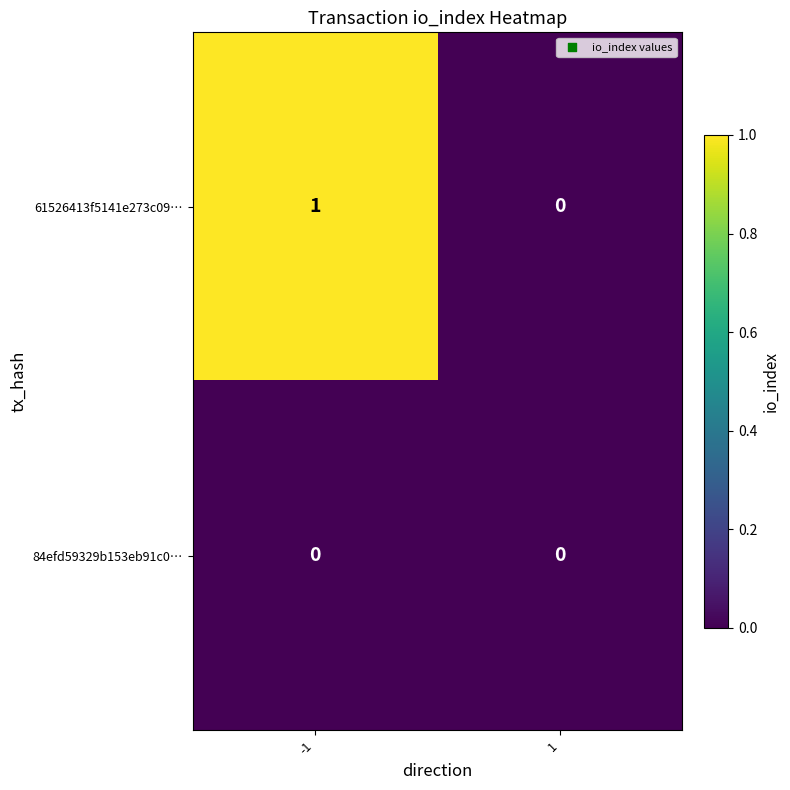

What is the maximum value shown in the chart?

1